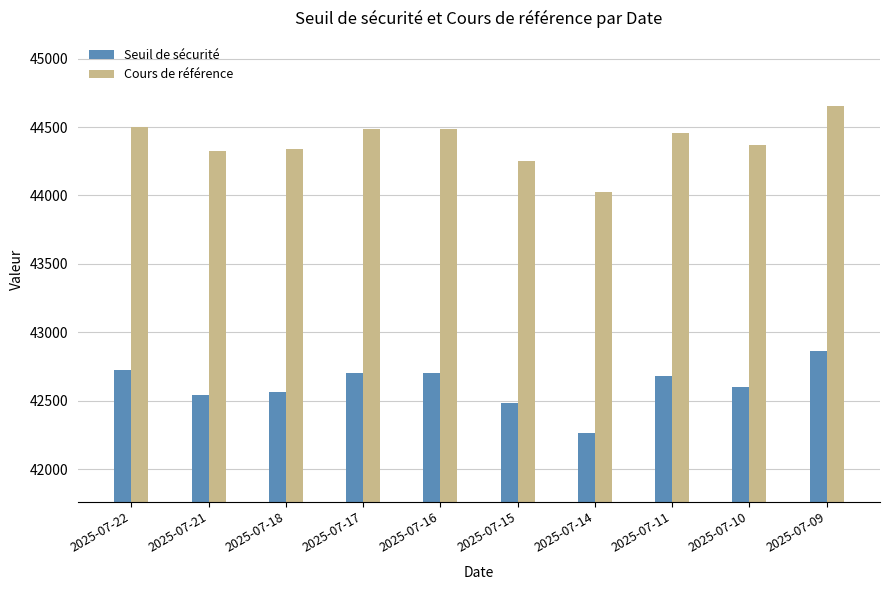

Is the value of Seuil de sécurité at 2025-07-17 greater than the value of Cours de référence at 2025-07-09?

No